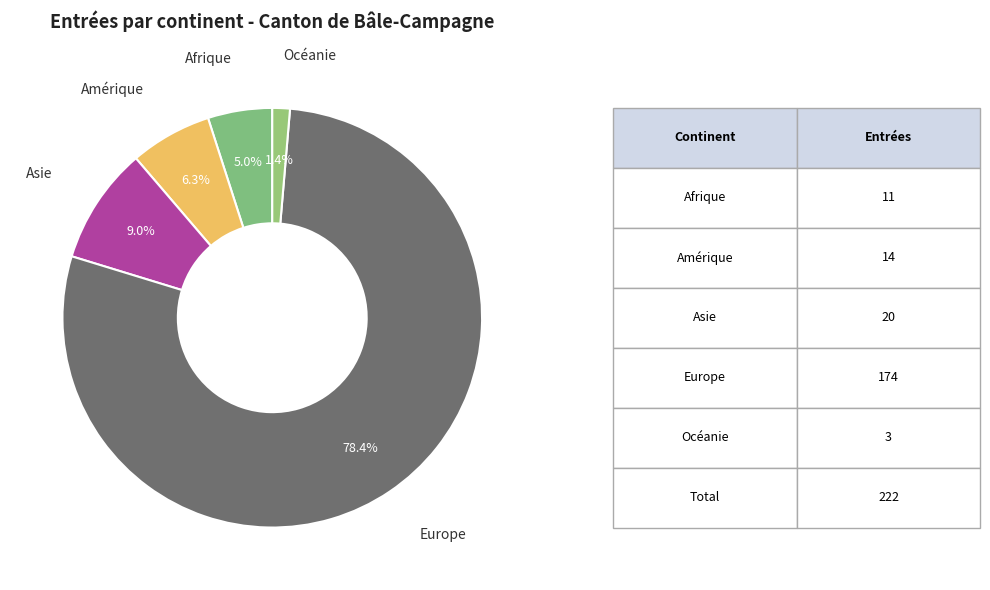

What percentage is the Amérique slice, to the nearest percent?

6%